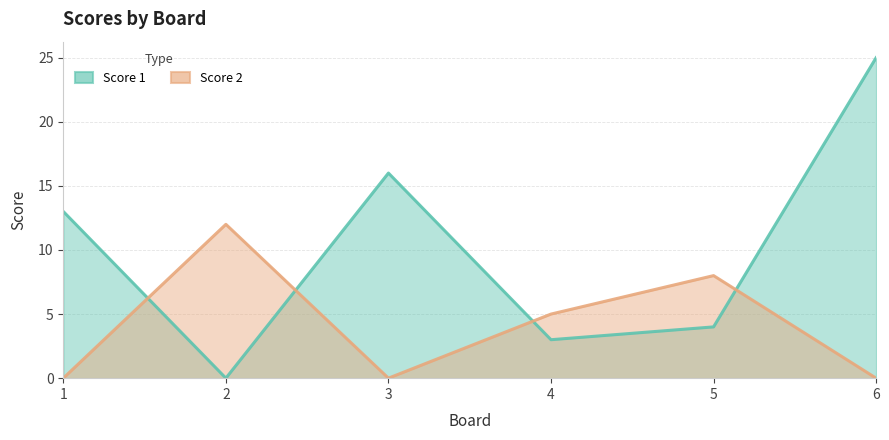

At which label does Score 1 reach its minimum?

2